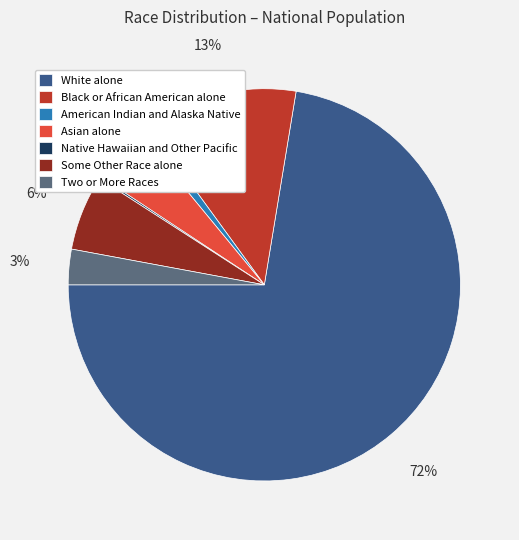

Combined, do American Indian and Alaska Native and Two or More Races account for over 50%?

No